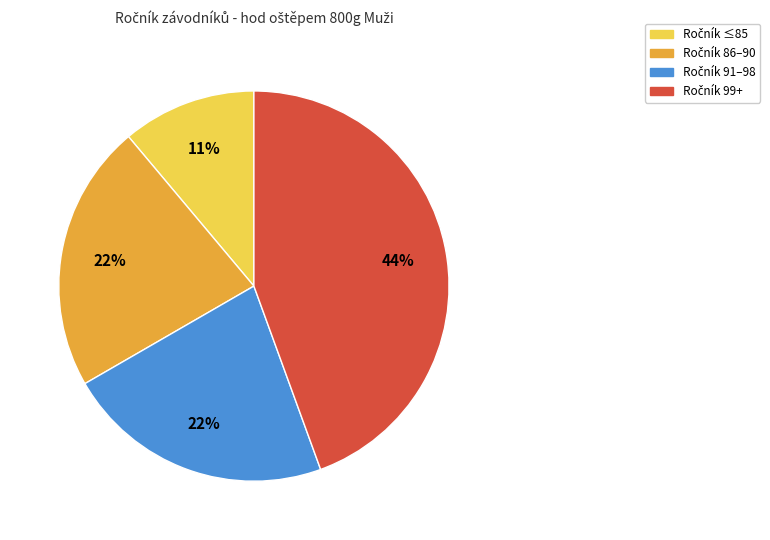

To the nearest percent, what is the difference between the largest and smallest slice percentages?

33%